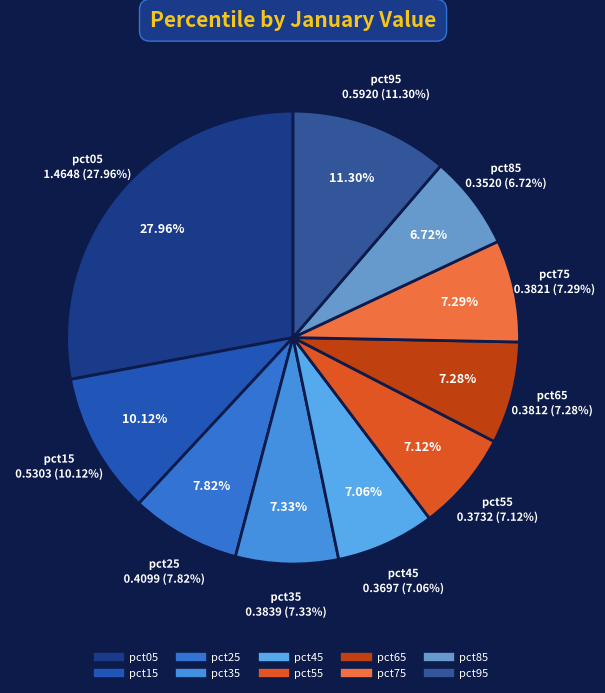

Is there any slice that represents more than half of the pie?

No